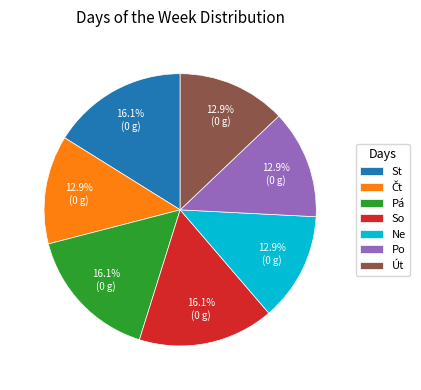

True or false: Pá accounts for 16% of the total.

True